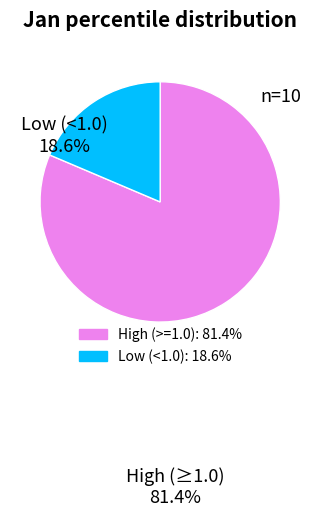

How many slices are in this pie chart?

2